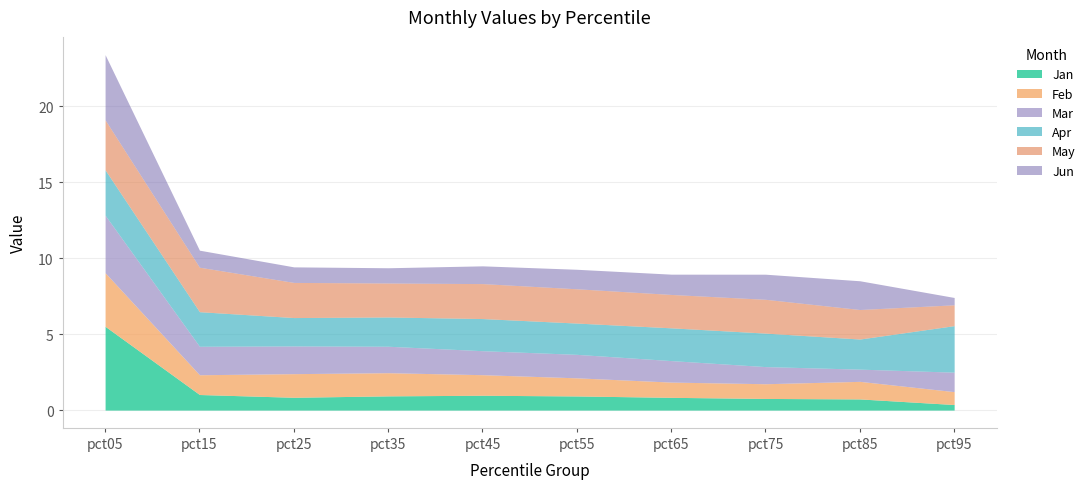

Where is the first local maximum for Jun?

pct85